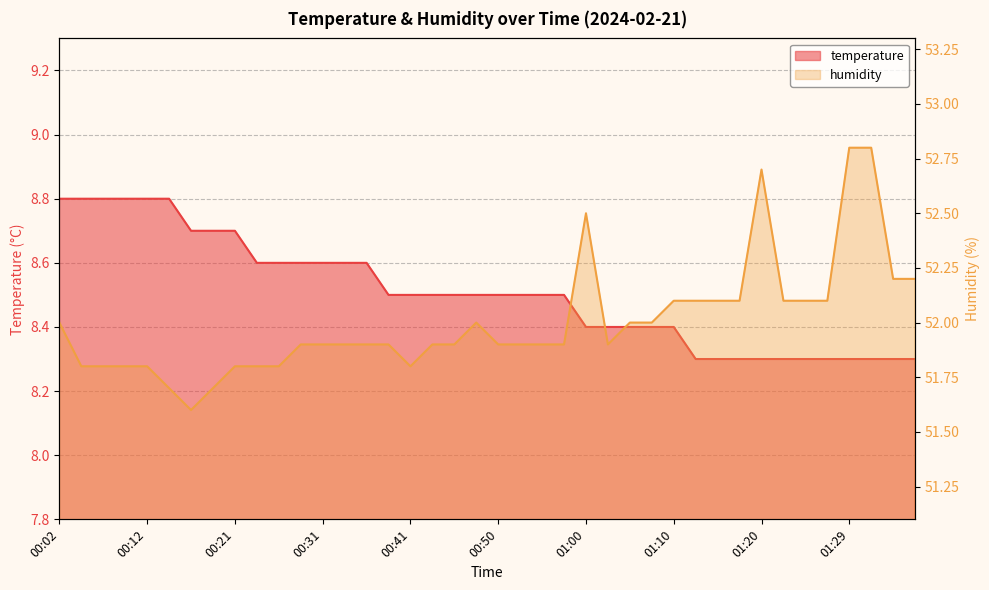

What are all the series names shown in the legend?

temperature, humidity